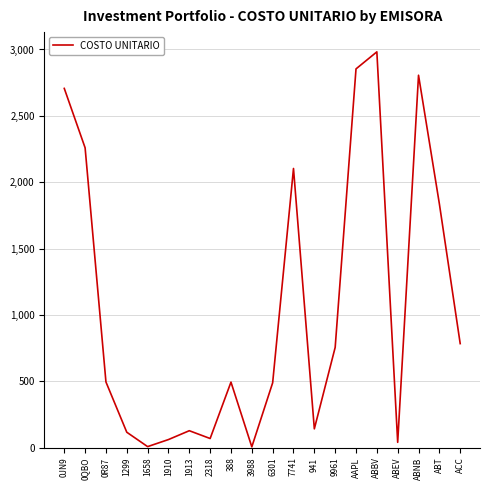

What is the change in value from 0QBO to 7741?

-155.7